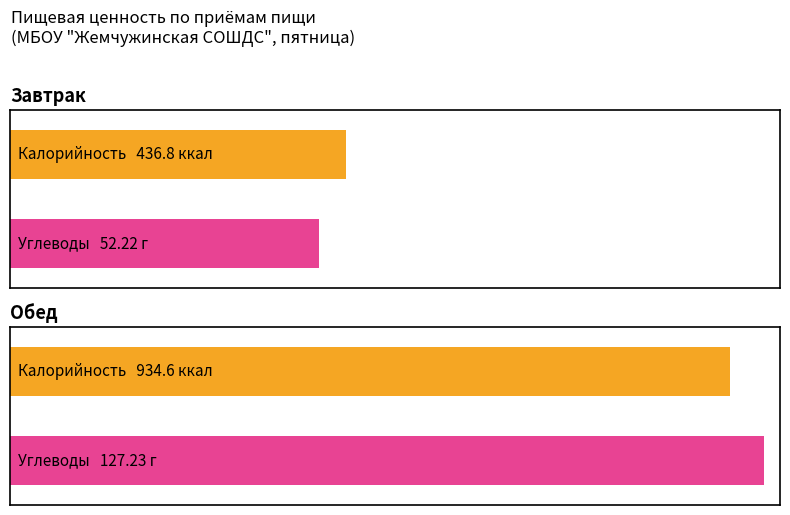

At how many categories does at least one series exceed 558?

1